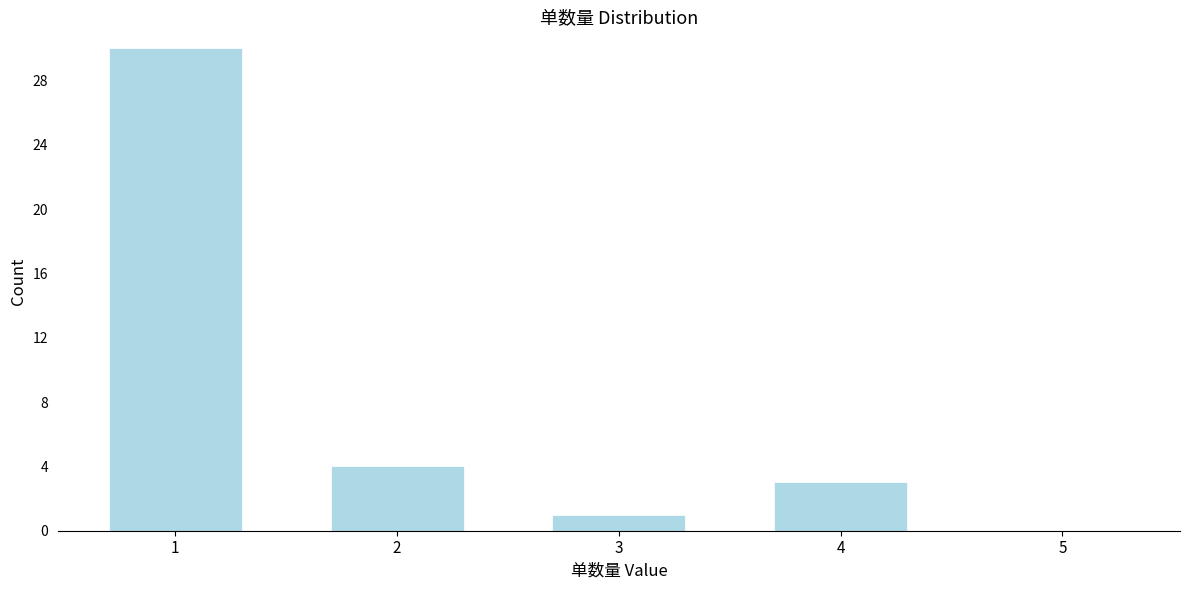

Reading left to right, transcribe all the data shown in this chart.

1=30	2=4	3=1	4=3	5=0